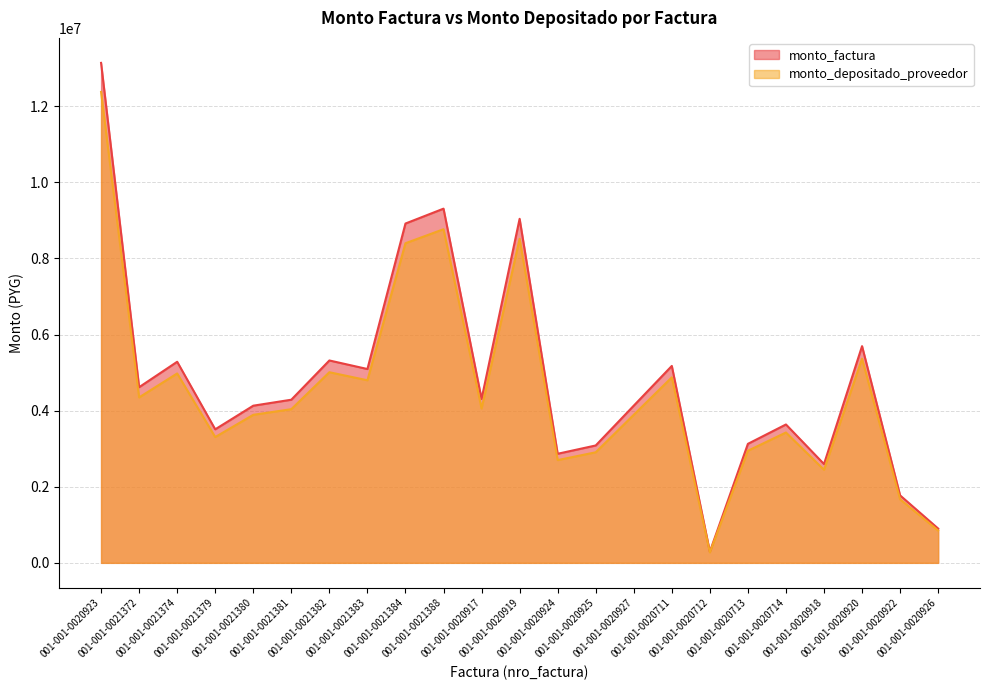

Reading right to left, list all the values displayed in this chart.

monto_factura: 901000	1772480	5694800	2596300	3636500	3127400	292200	5174900	4130800	3084700	2866600	9041600	4306700	9308080	8917100	5093750	5318400	4287250	4130040	3509150	5284200	4616300	13138800
monto_depositado_proveedor: 848676	1669548	5364087	2445526	3425319	2945783	275231	4874379	3890914	2905563	2700129	8516530	4056599	8767534	8399259	4797943	5009547	4038278	3890198	3305364	4977331	4348219	12375794